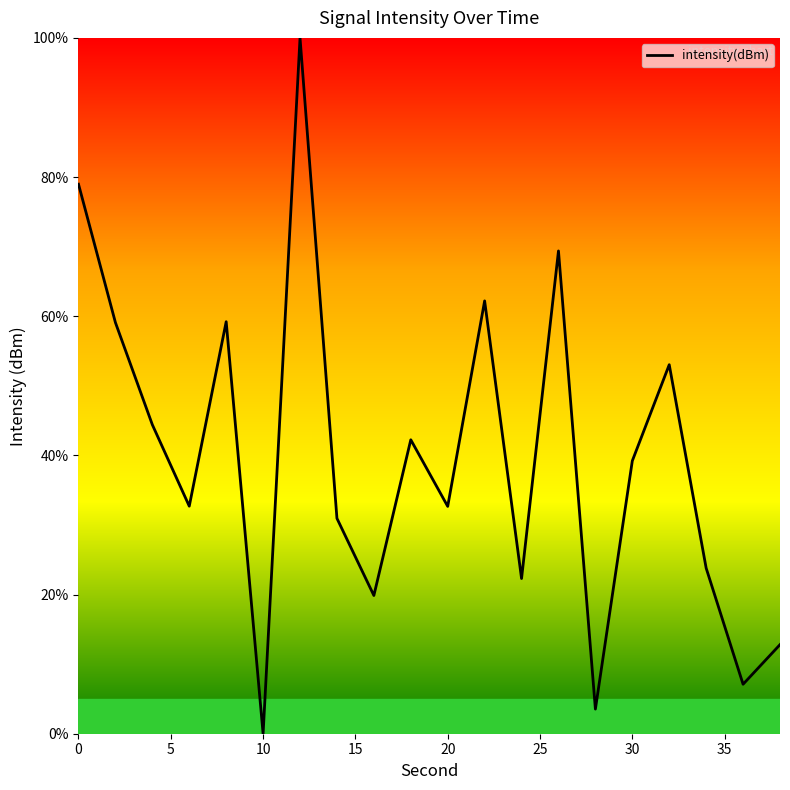

What is the maximum value shown in the chart?

100.0